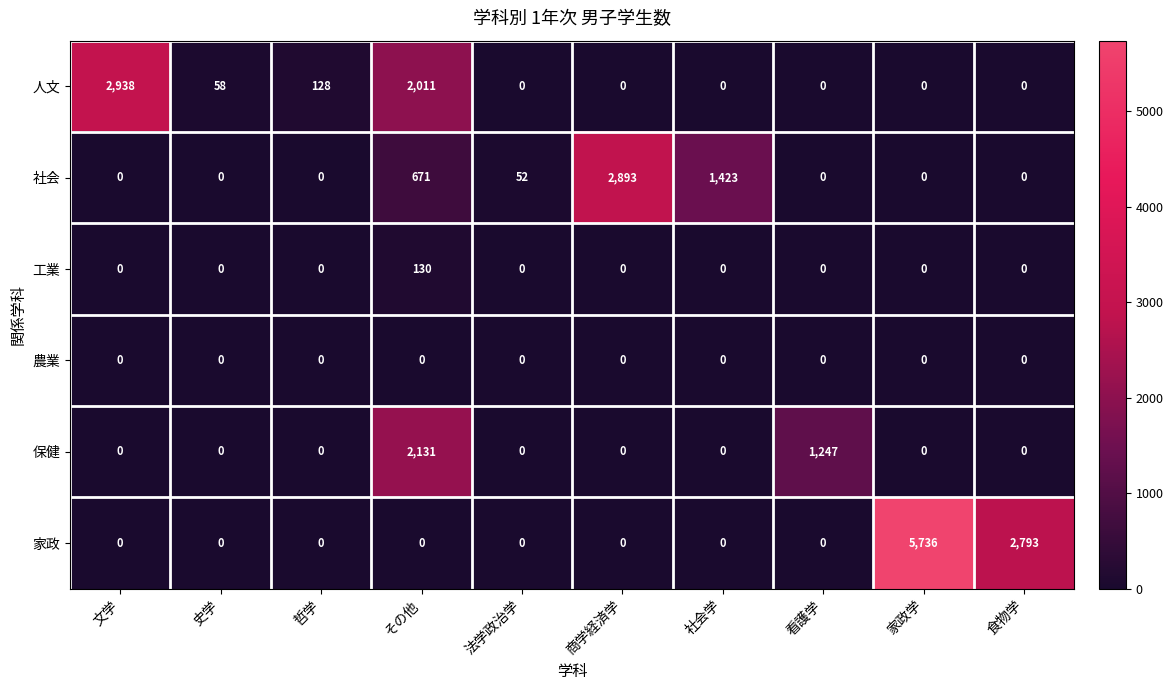

What is the spread (max minus min) of values at 法学政治学?

52